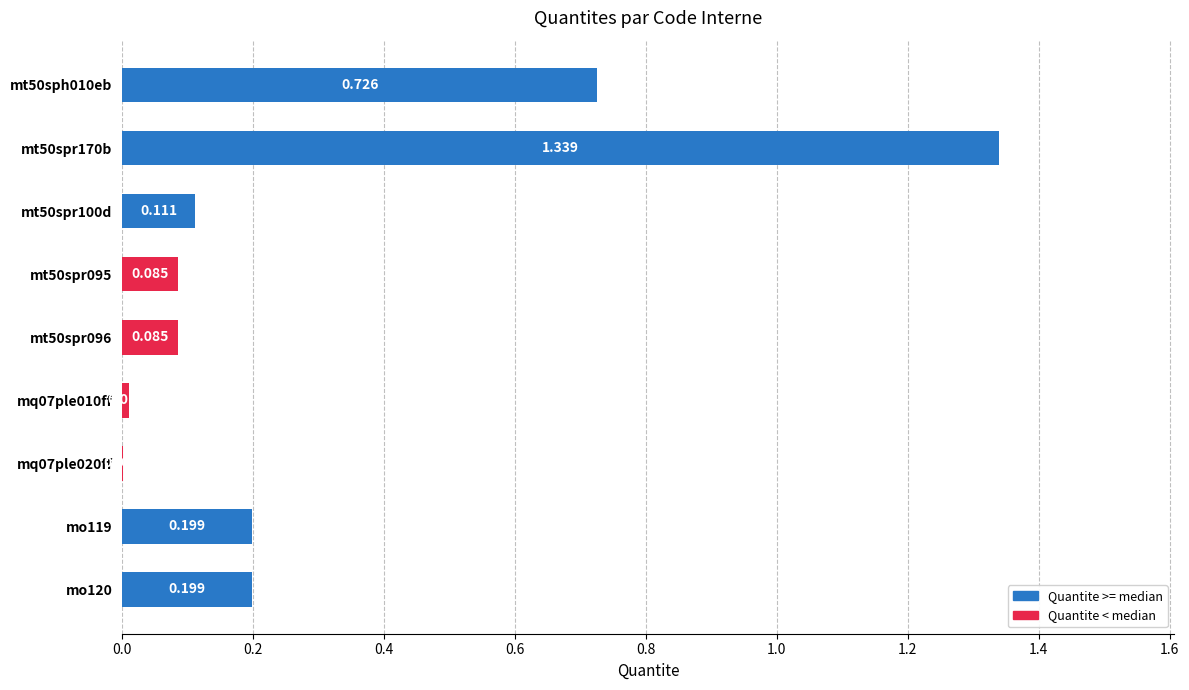

How many distinct data groups are displayed?

1